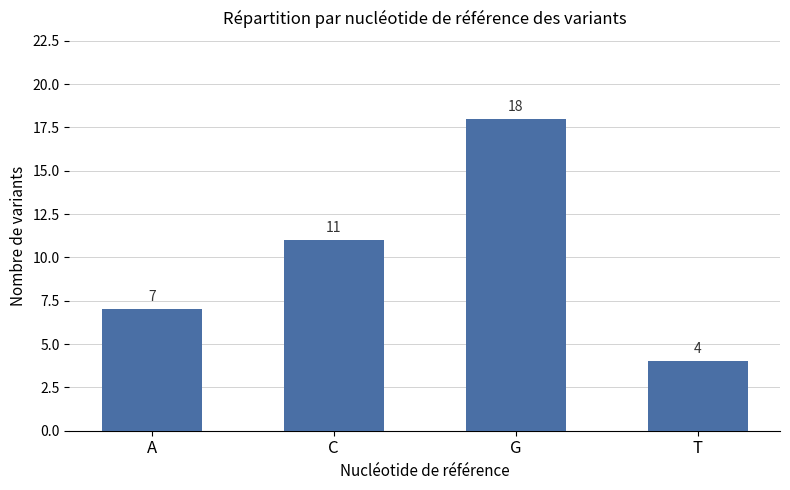

What position from the left is T?

4